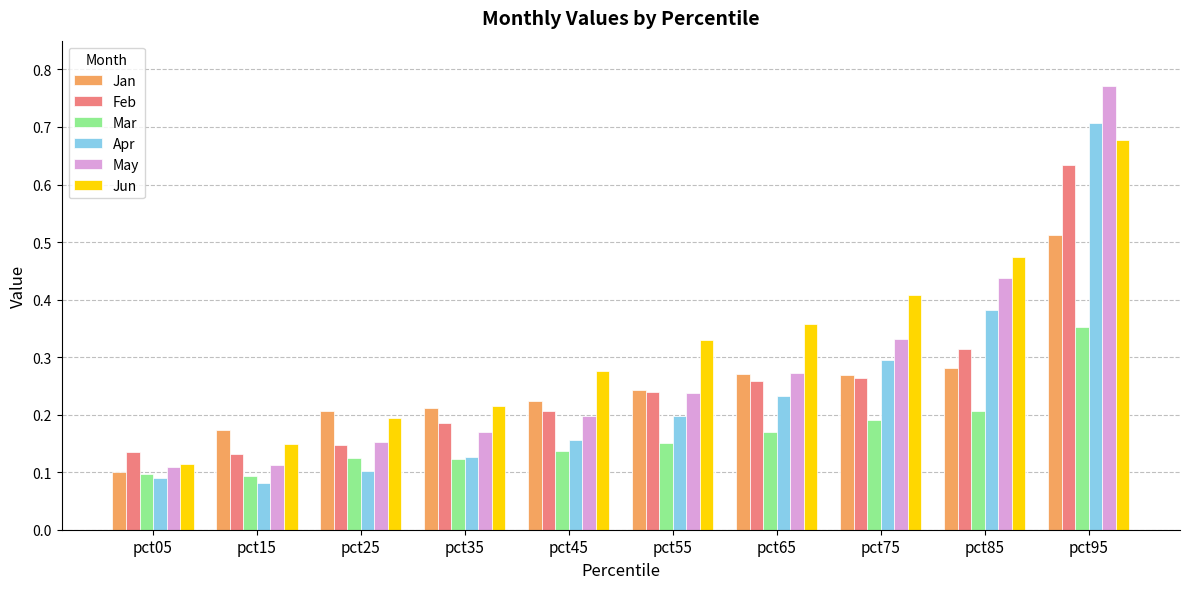

Which series has the largest range (max minus min)?

May